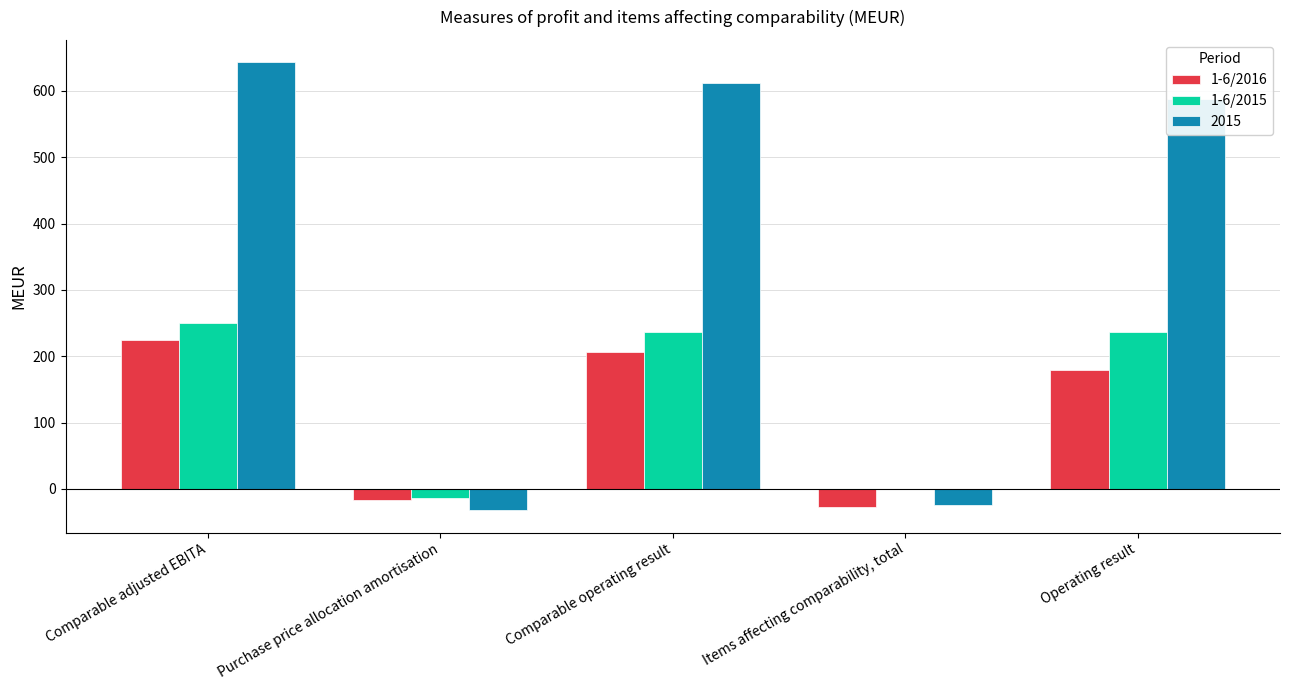

Which series changed the most between Comparable operating result and Items affecting comparability, total?

2015